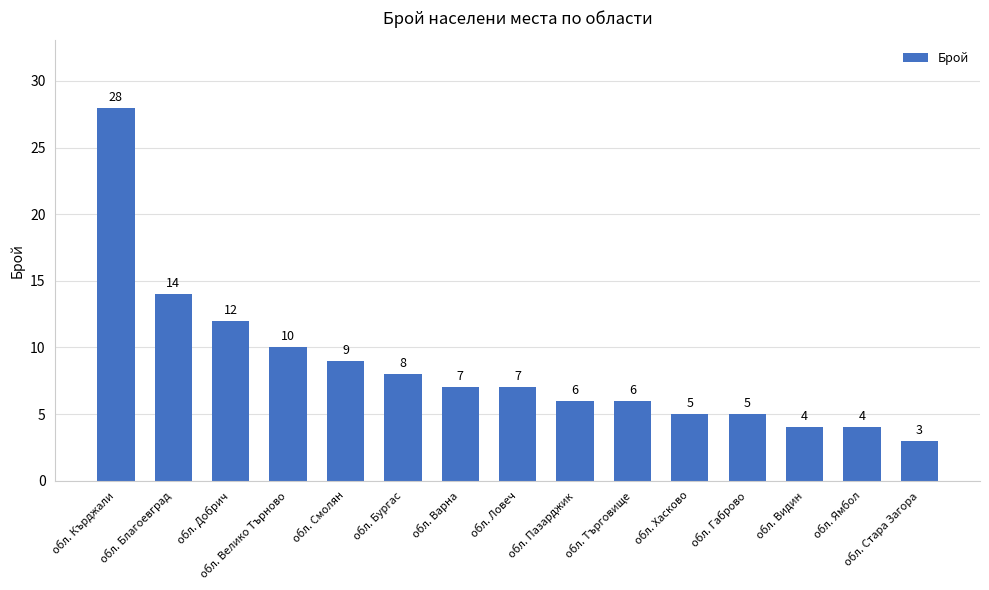

Between обл. Габрово and обл. Велико Търново, which is larger?

обл. Велико Търново